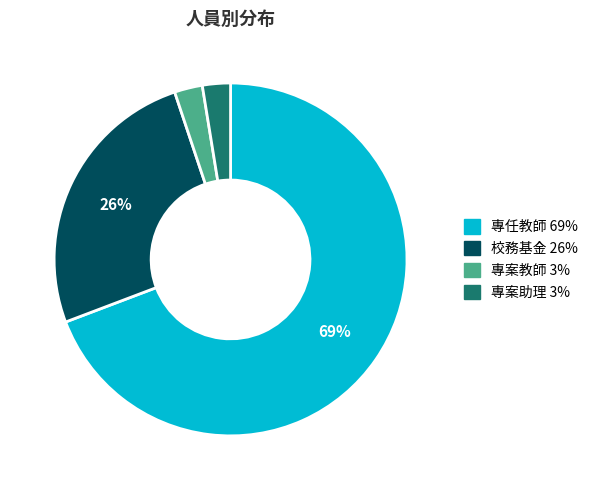

Which category has the biggest portion of the pie?

專任教師